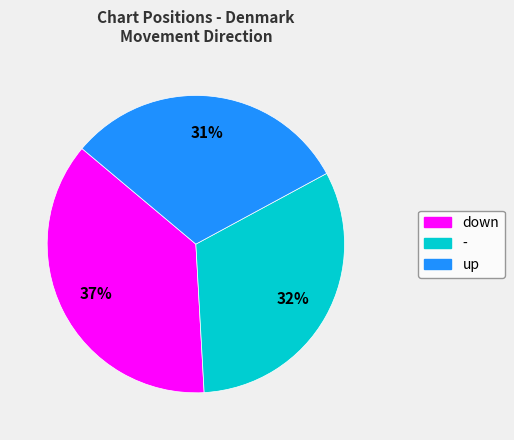

The - slice represents 44% of the pie. True or false?

False